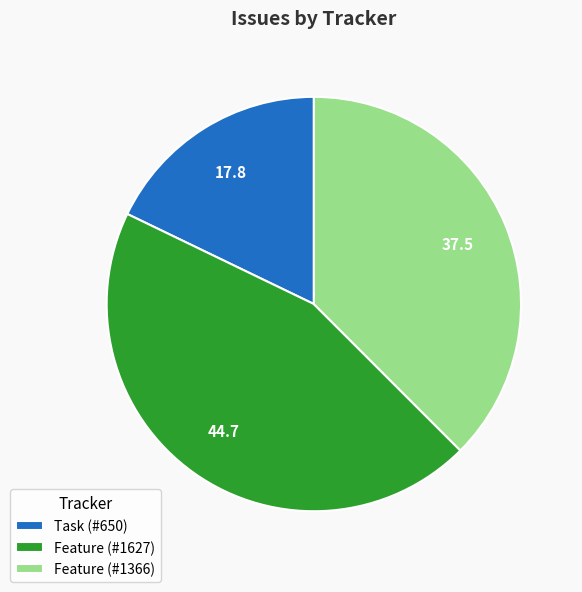

Is there a majority slice in this chart?

No